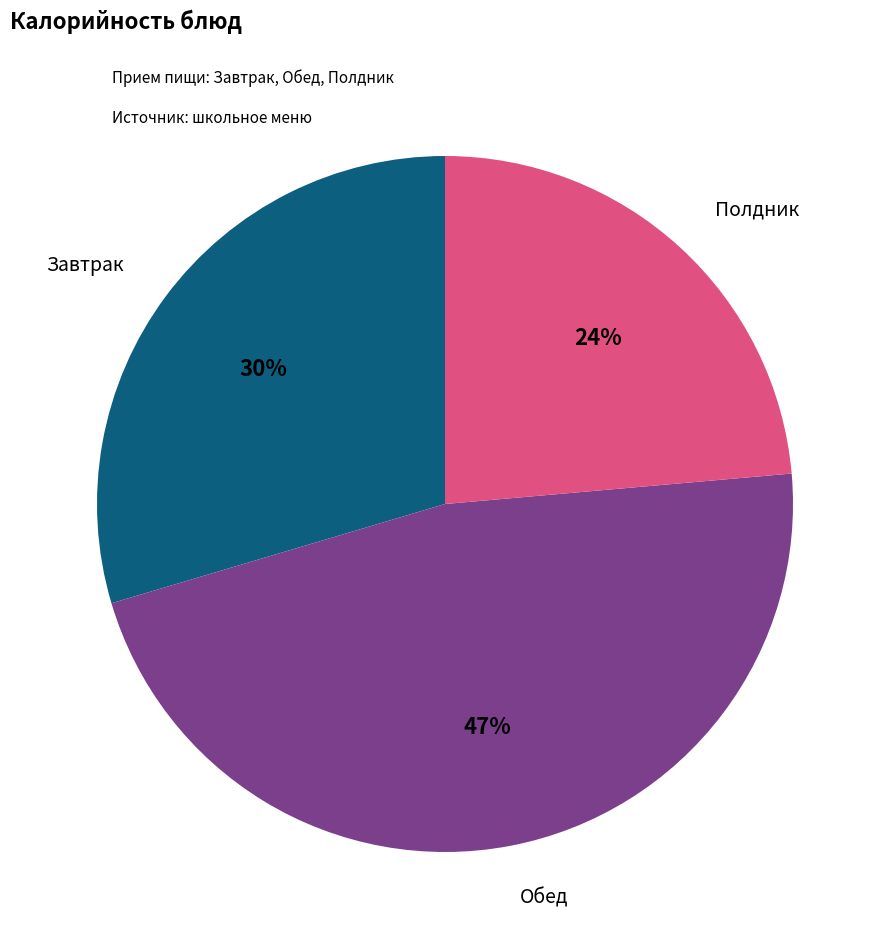

To the nearest percent, what is the difference between the largest and smallest slice percentages?

23%